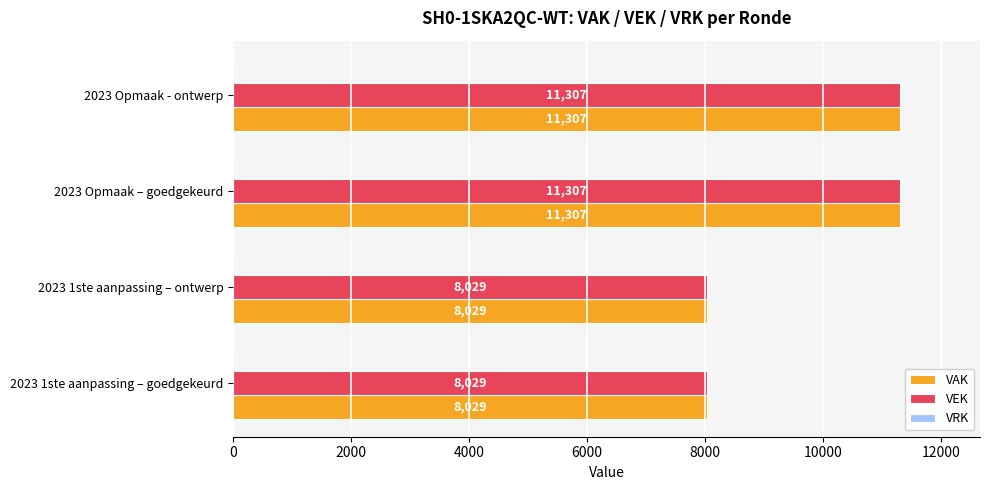

Is it true that VAK equals 8029 at 2023 1ste aanpassing – goedgekeurd?

True